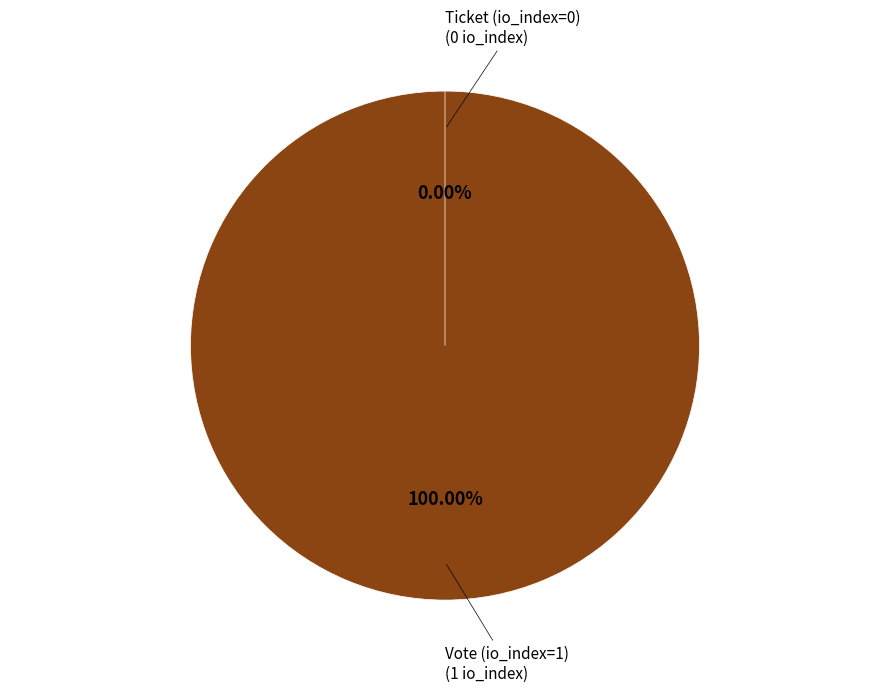

Which category has the biggest portion of the pie?

Vote (io_index=1)